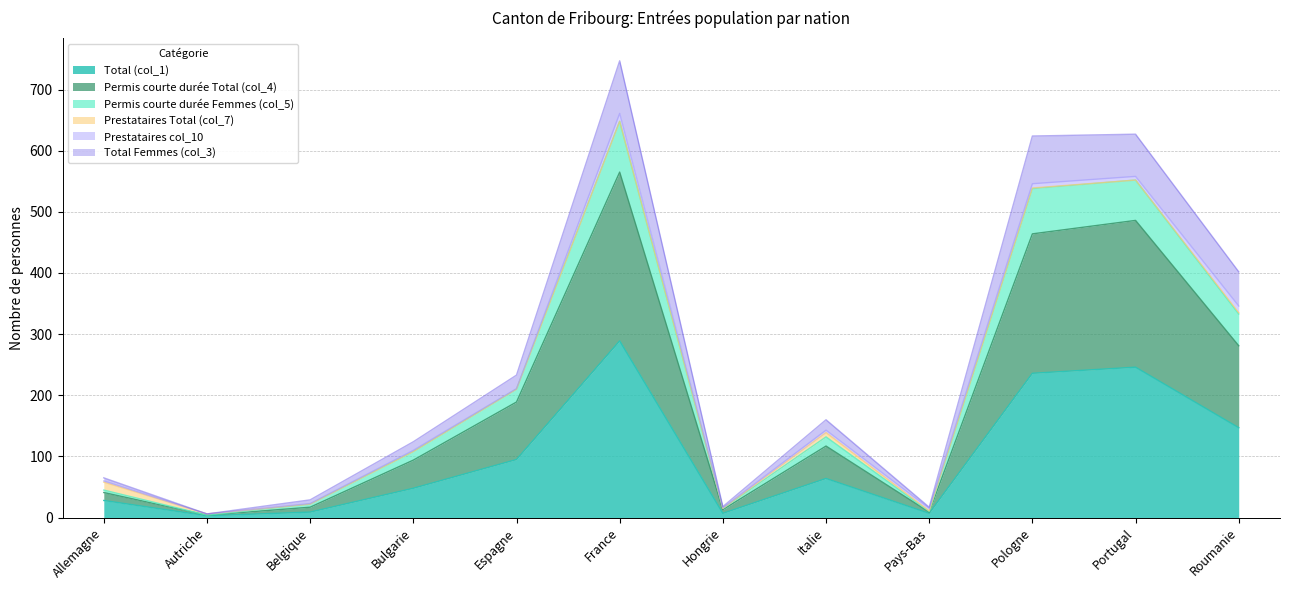

What is the label of the 4th point from the left?

Bulgarie